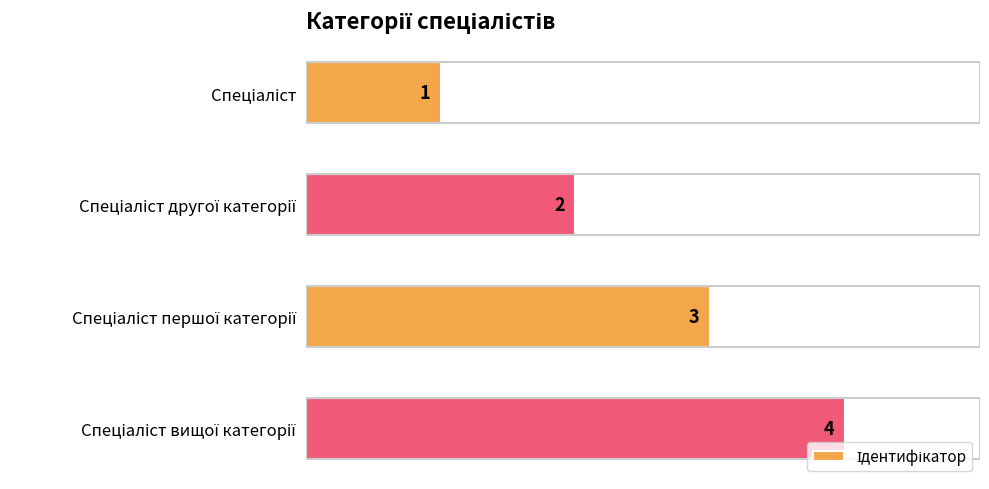

Count the values in the range 2 to 4.

3